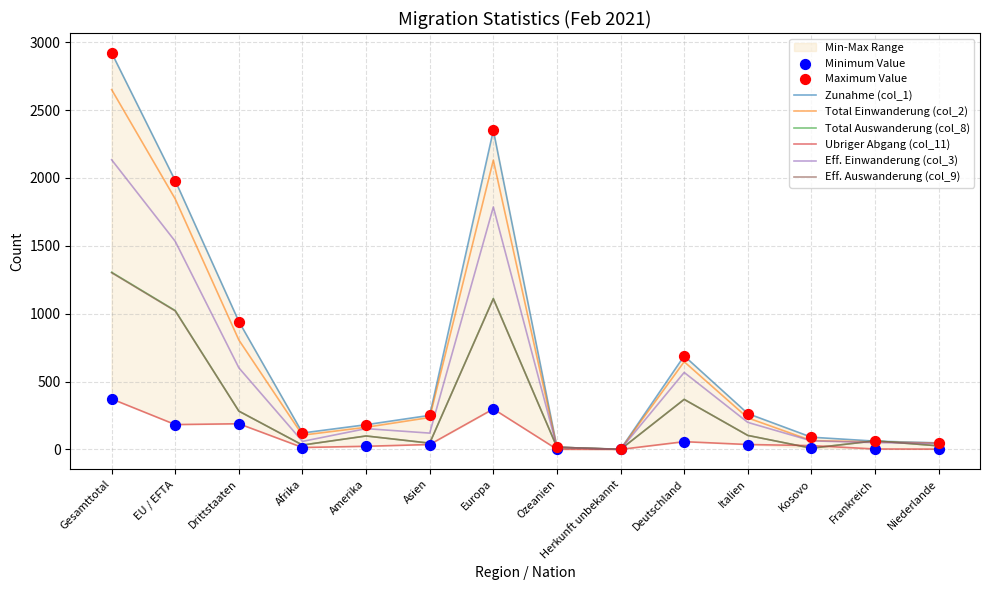

Which series reaches the minimum Y coordinate?

Total Auswanderung (col_8)